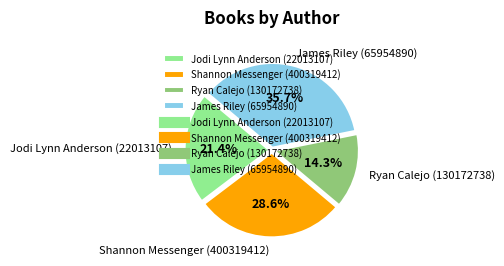

What is the ratio of the value at Shannon Messenger to the value at James Riley?

0.8